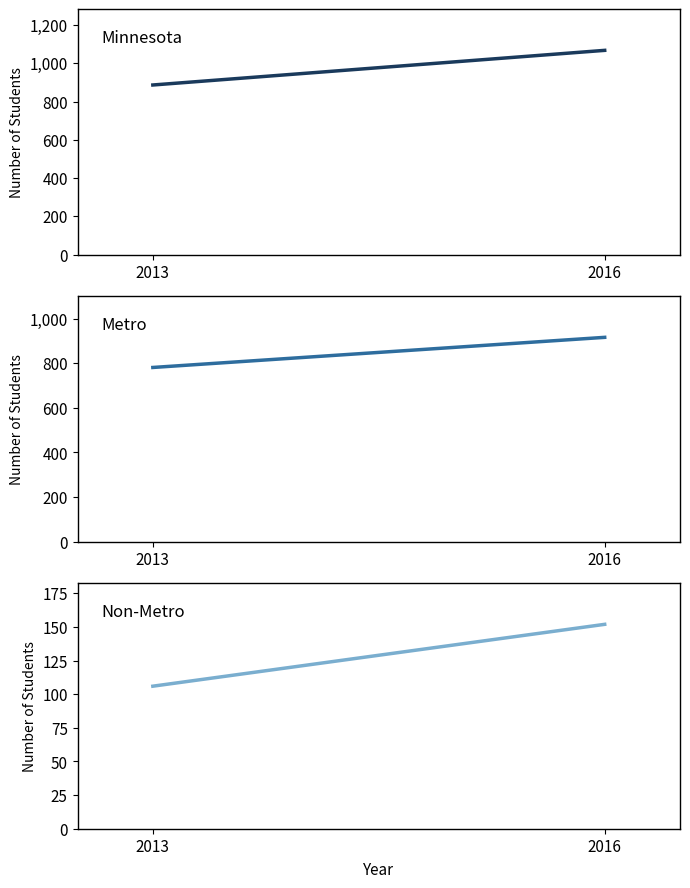

Between 2013 and 2016, which series saw the biggest shift?

Minnesota